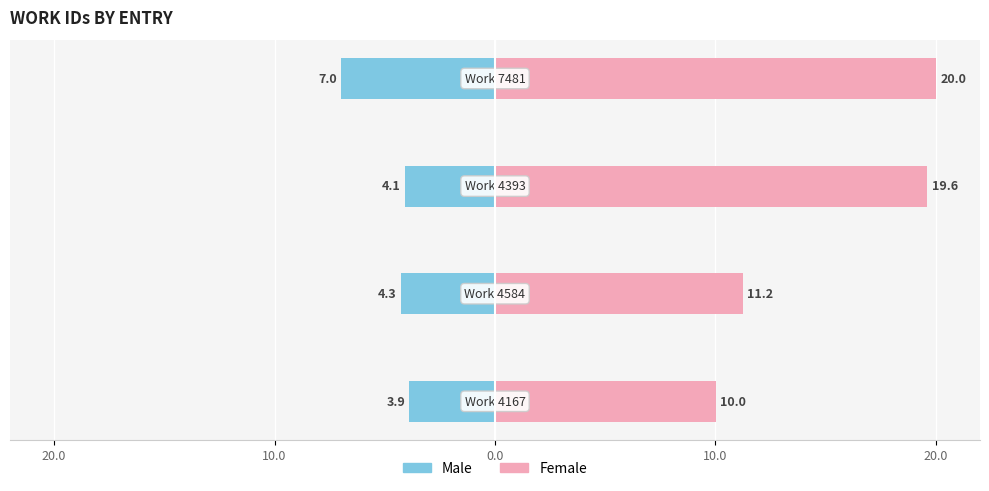

What is the difference between the maximum and minimum values in the Female series?

10.0